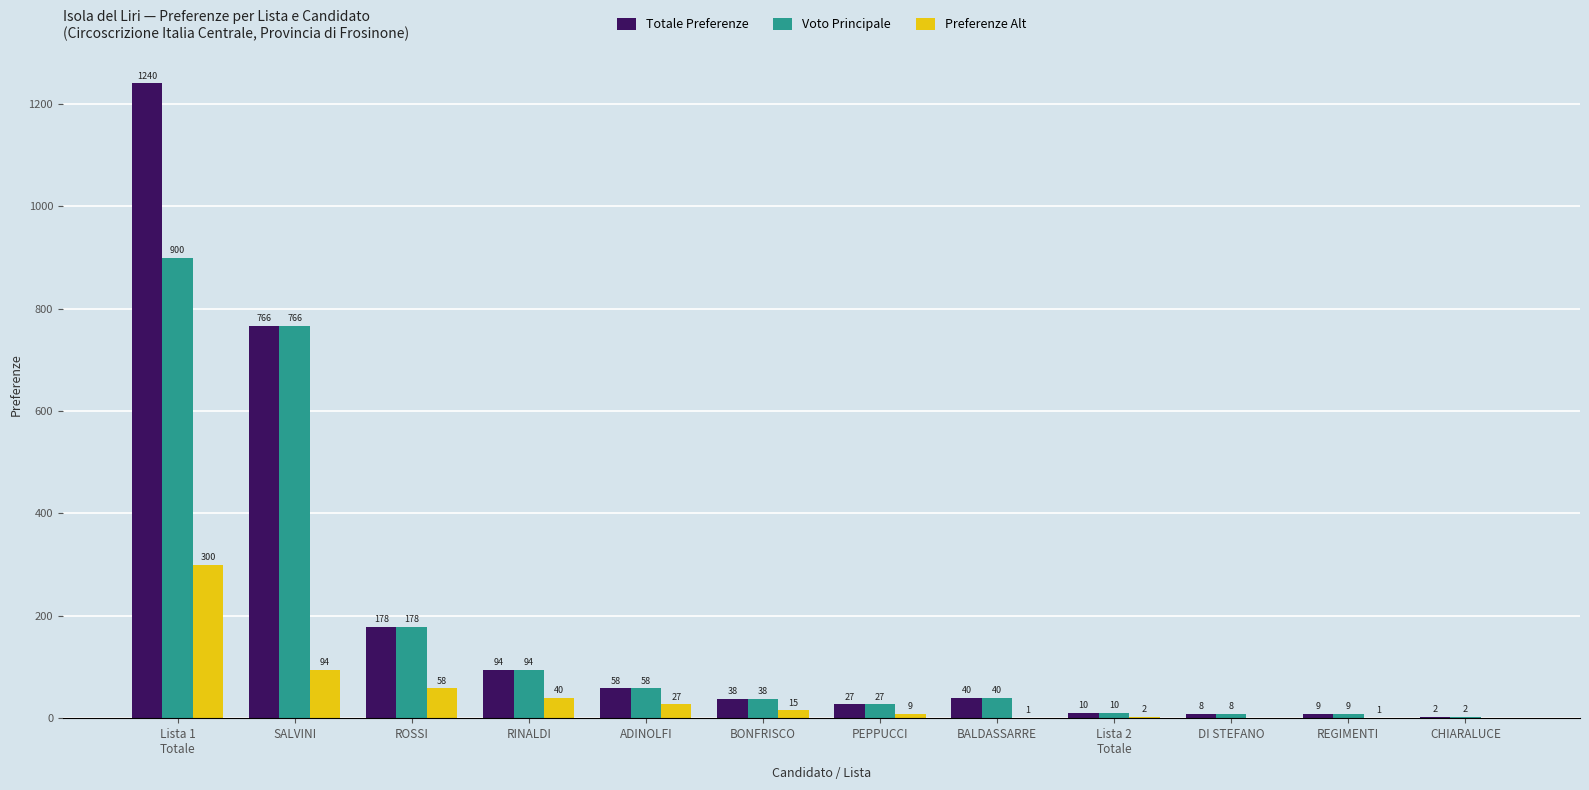

What is the maximum value shown in the chart?

1240